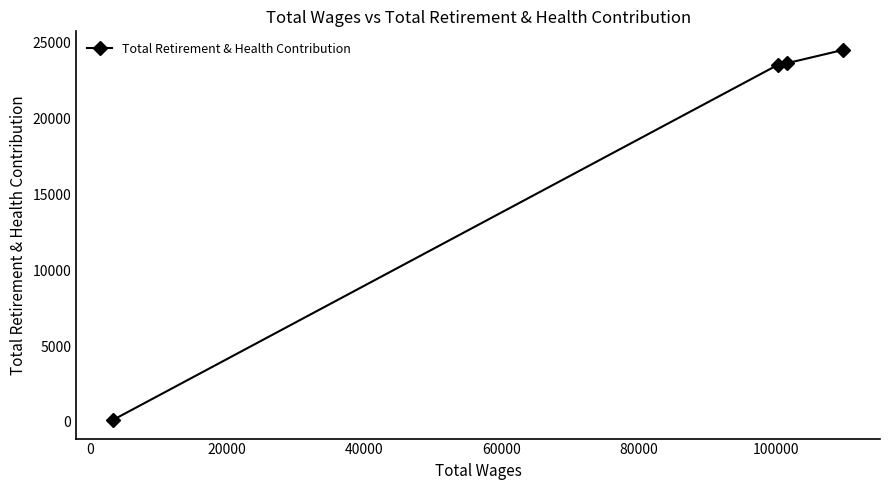

What is the difference between the maximum and second lowest values?

992